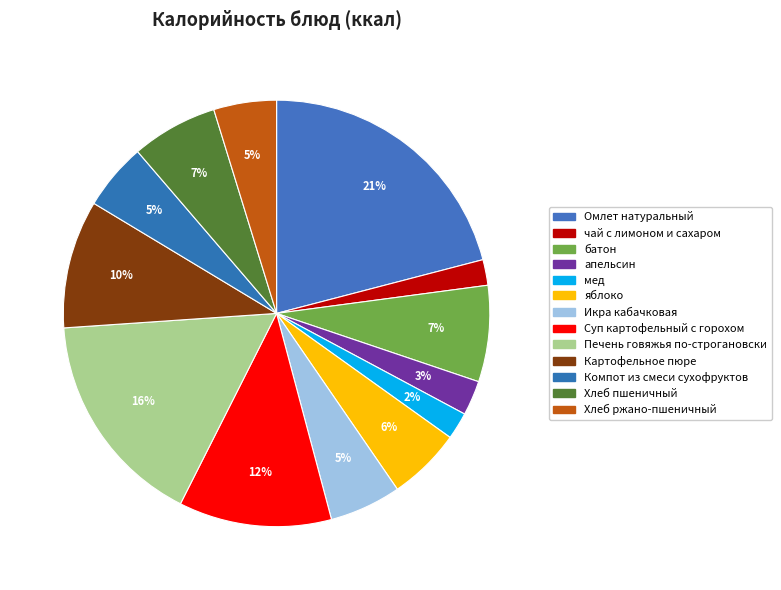

Count the number of slices in the pie.

13